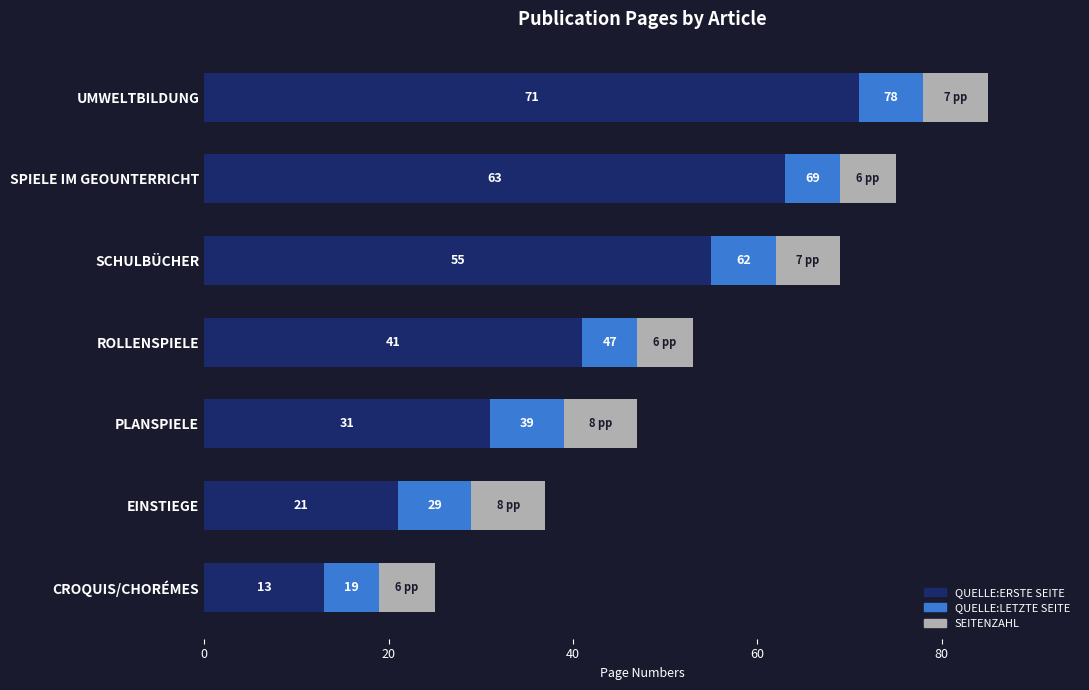

What is the total value across all series at ROLLENSPIELE?

53